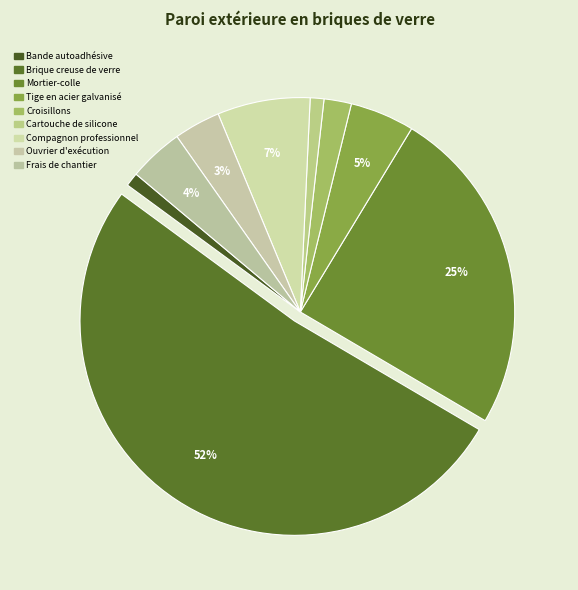

To the nearest percent, what portion does Ouvrier d'exécution represent?

3%